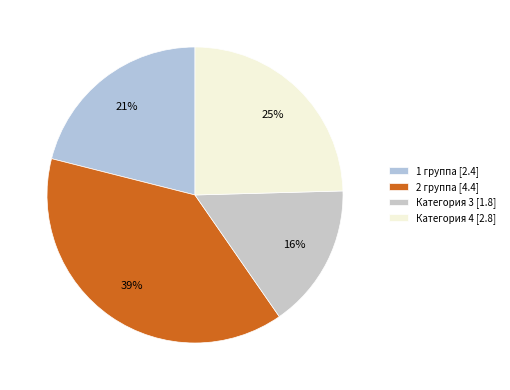

Is it true that Категория 4 is 25% of the pie?

True